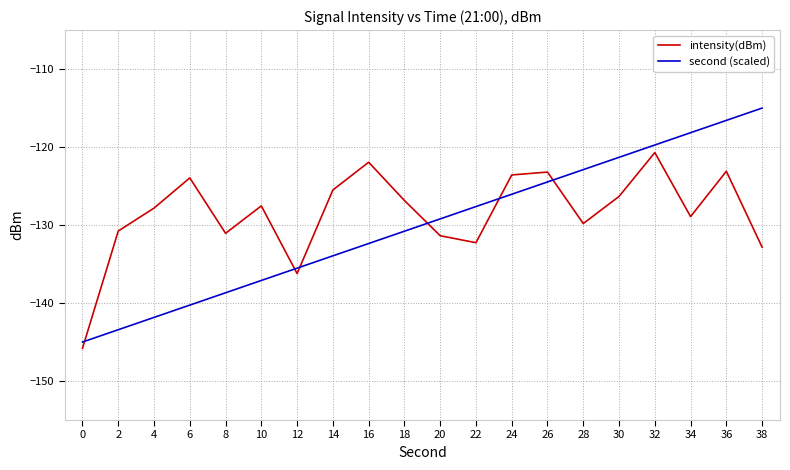

Is this an area chart (filled region under the line)?

No